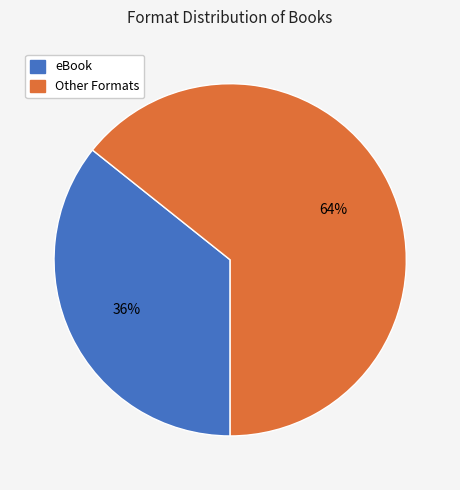

Does any single category account for the majority?

Yes